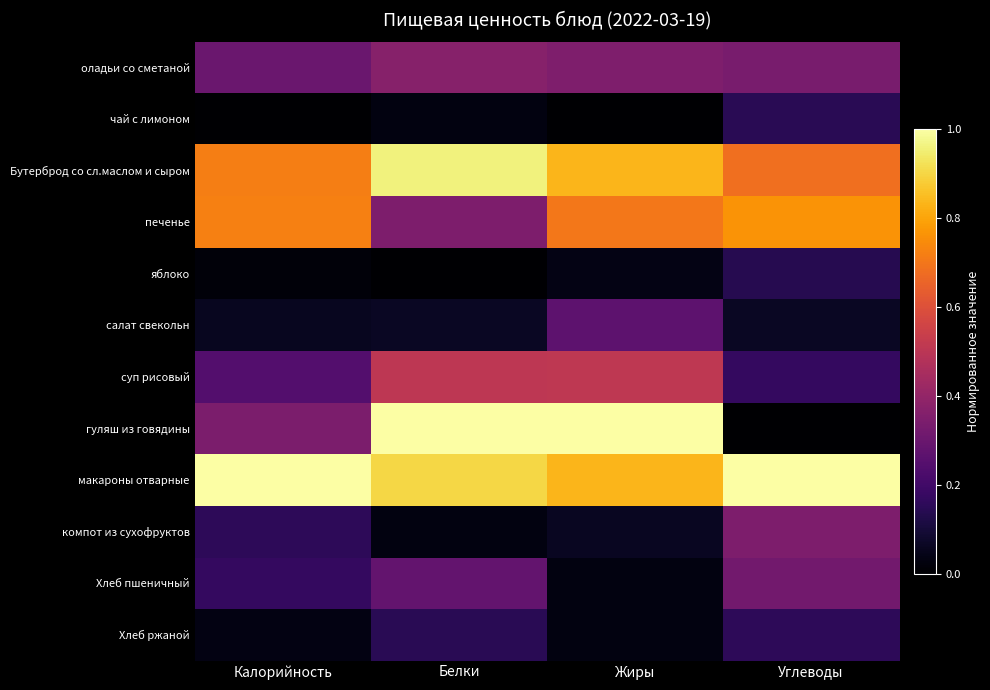

How many categories are shown in the chart?

4